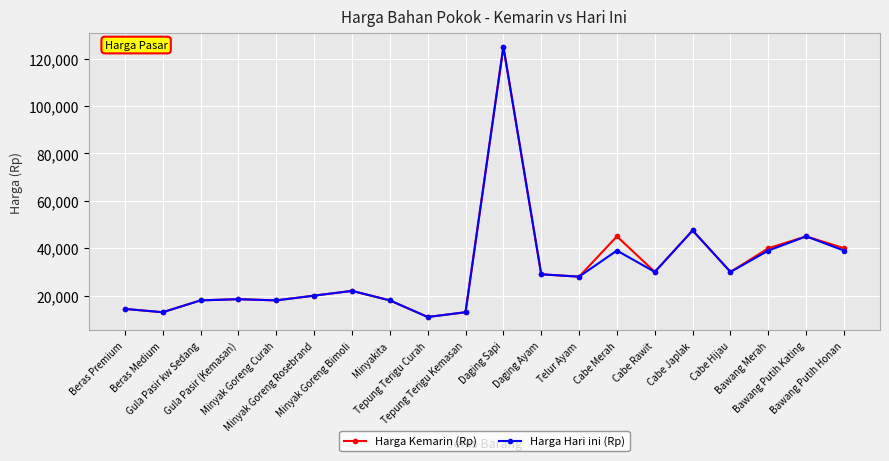

What is the smallest value displayed?

11000